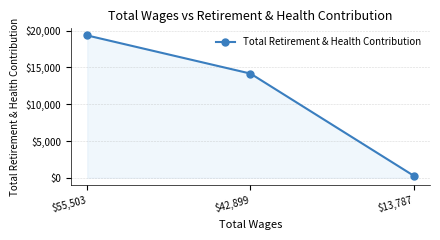

Rank the categories by value from lowest to highest.

$13,787, $42,899, $55,503